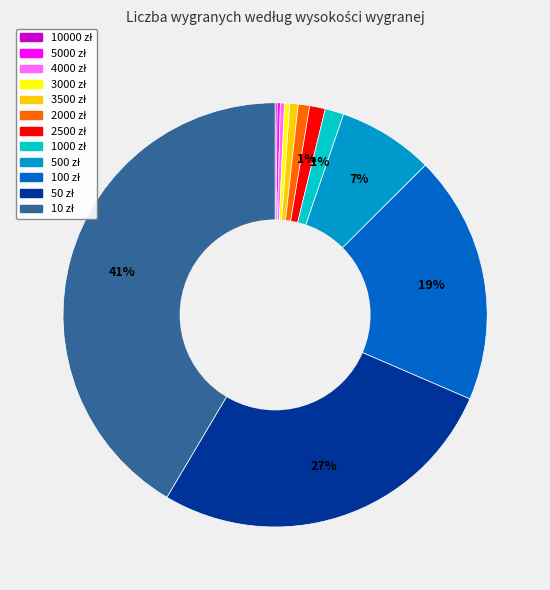

Is there a majority slice in this chart?

No